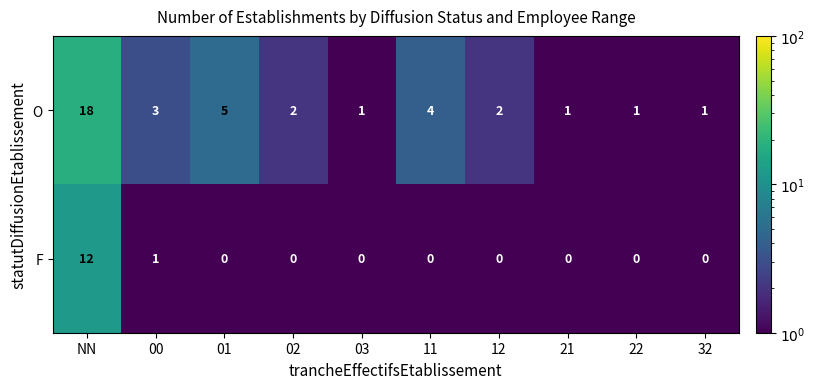

At which label is F closest to 6?

00